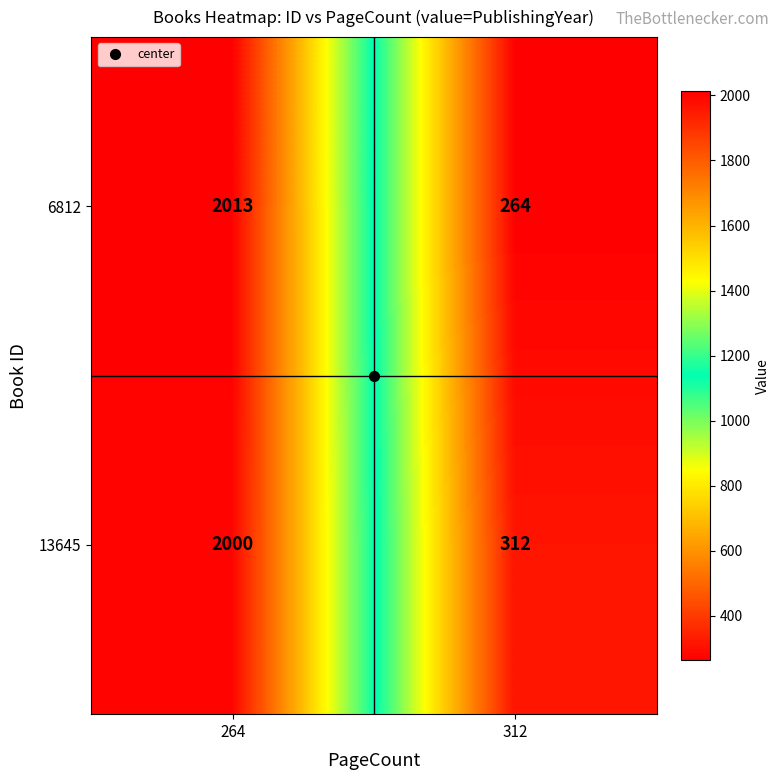

Which category has the lowest value across all series?

312